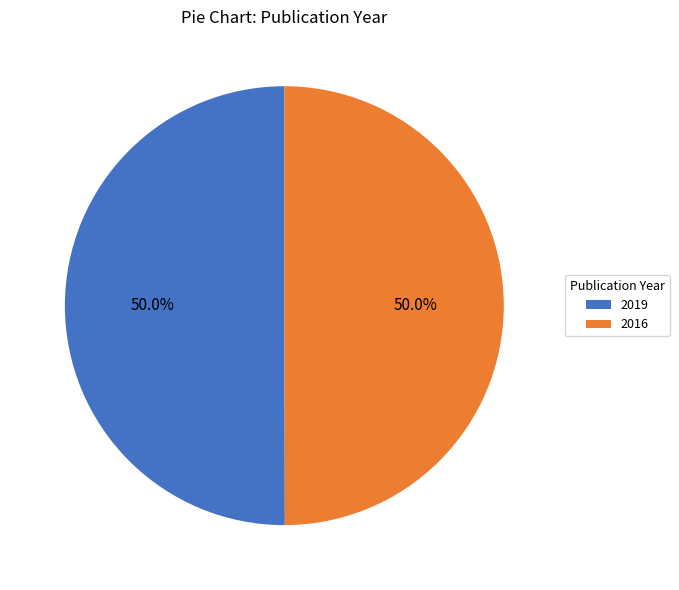

Do 2019 and 2016 together represent more than half of the pie?

Yes